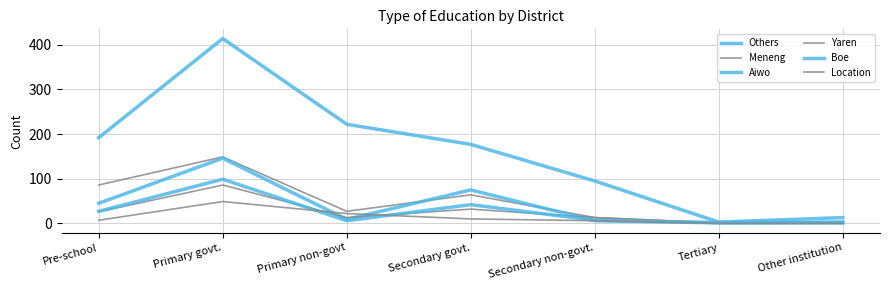

Reading right to left, list all the values displayed in this chart.

Others: 13	3	95	177	222	414	192
Meneng: 4	1	13	64	27	149	86
Aiwo: 3	2	6	75	9	146	45
Yaren: 1	1	13	32	13	86	26
Boe: 1	1	7	42	6	99	27
Location: 0	0	6	10	22	49	7